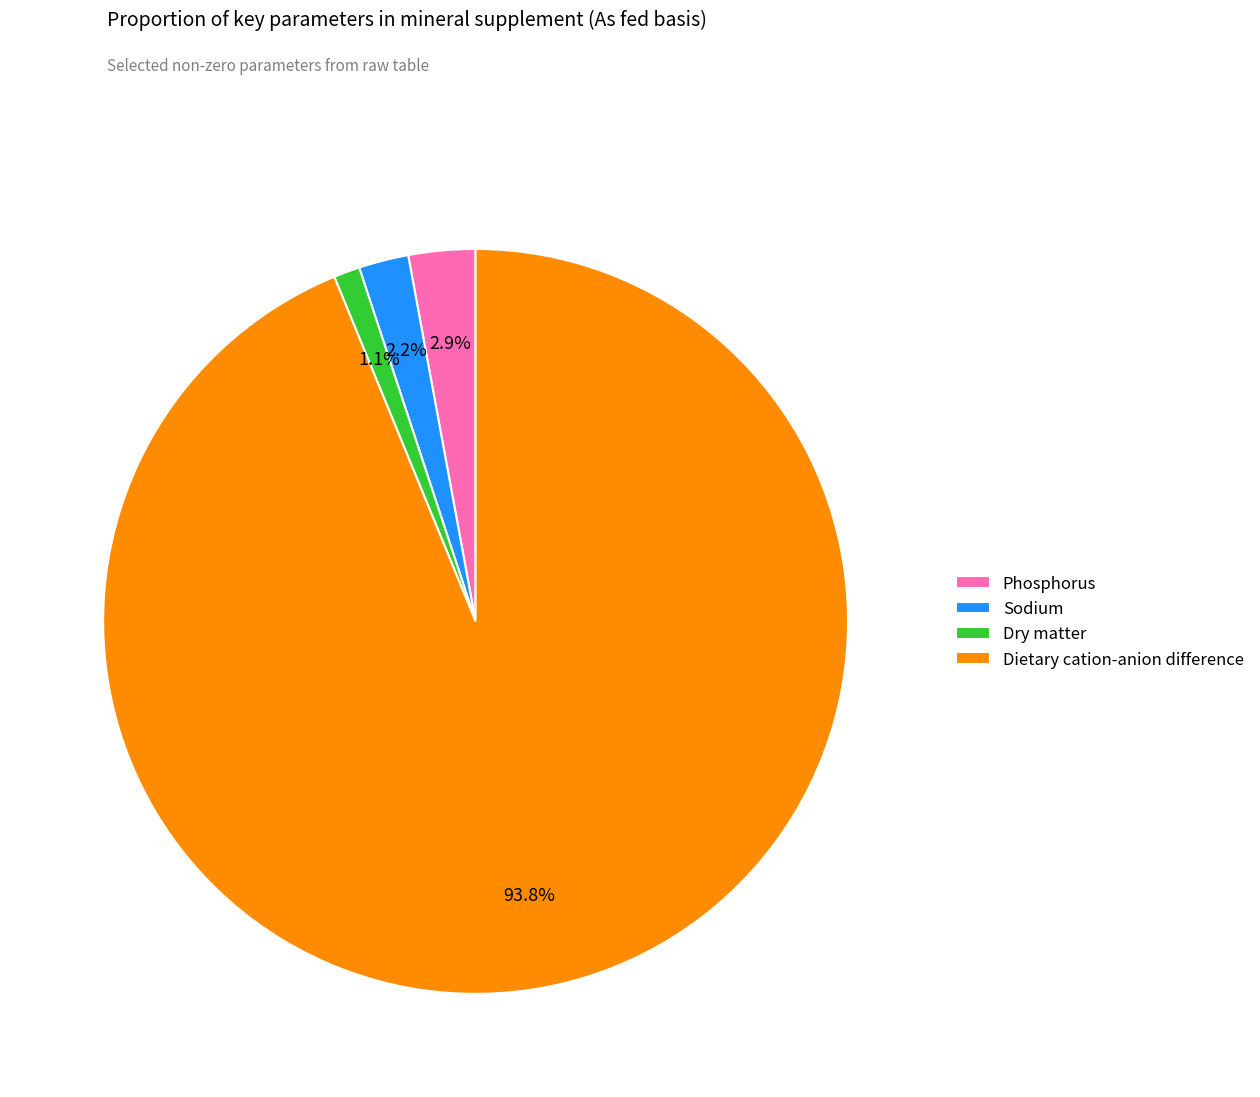

How many segments does this pie chart have?

4